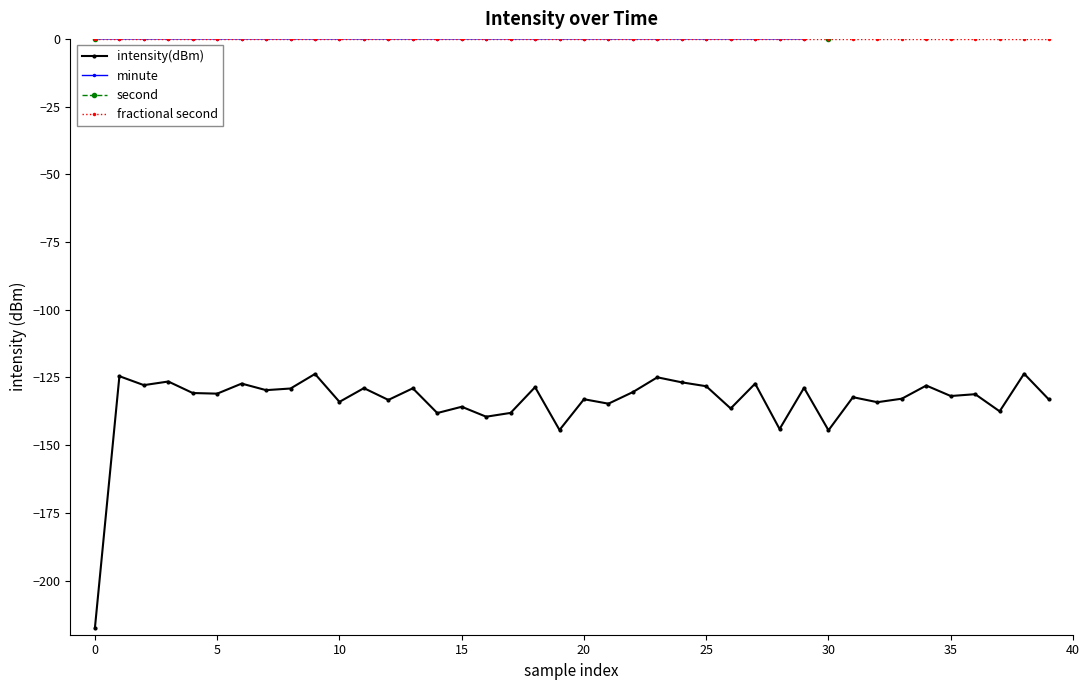

True or false: intensity(dBm) and fractional second intersect in this chart.

False